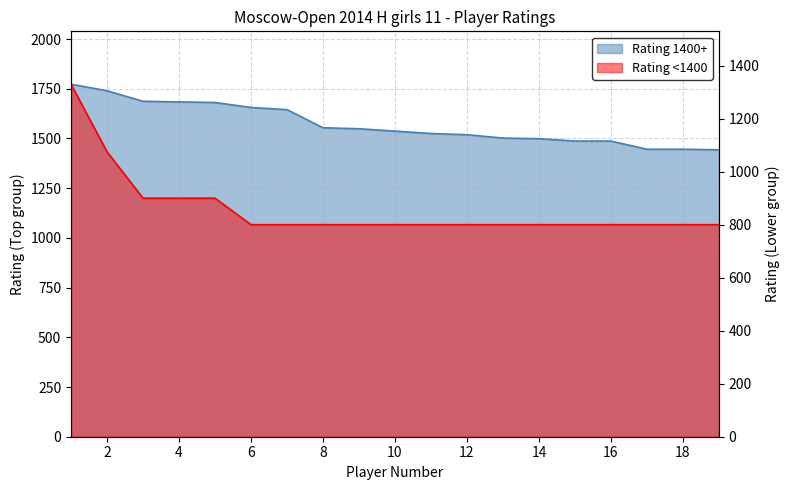

Which series has the largest range (max minus min)?

Rating <1400